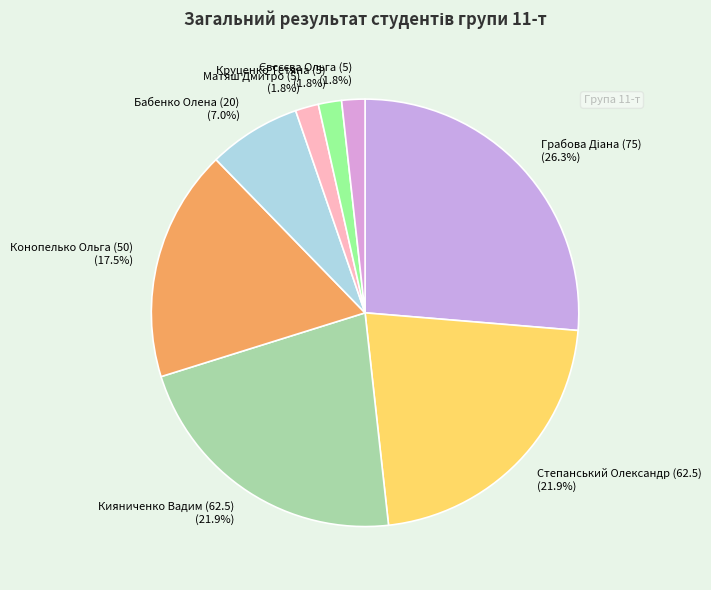

Approximately how many times larger is the value at Бабенко Олена (20) (7.0%) compared to Степанський Олександр (62.5) (21.9%)?

0.3